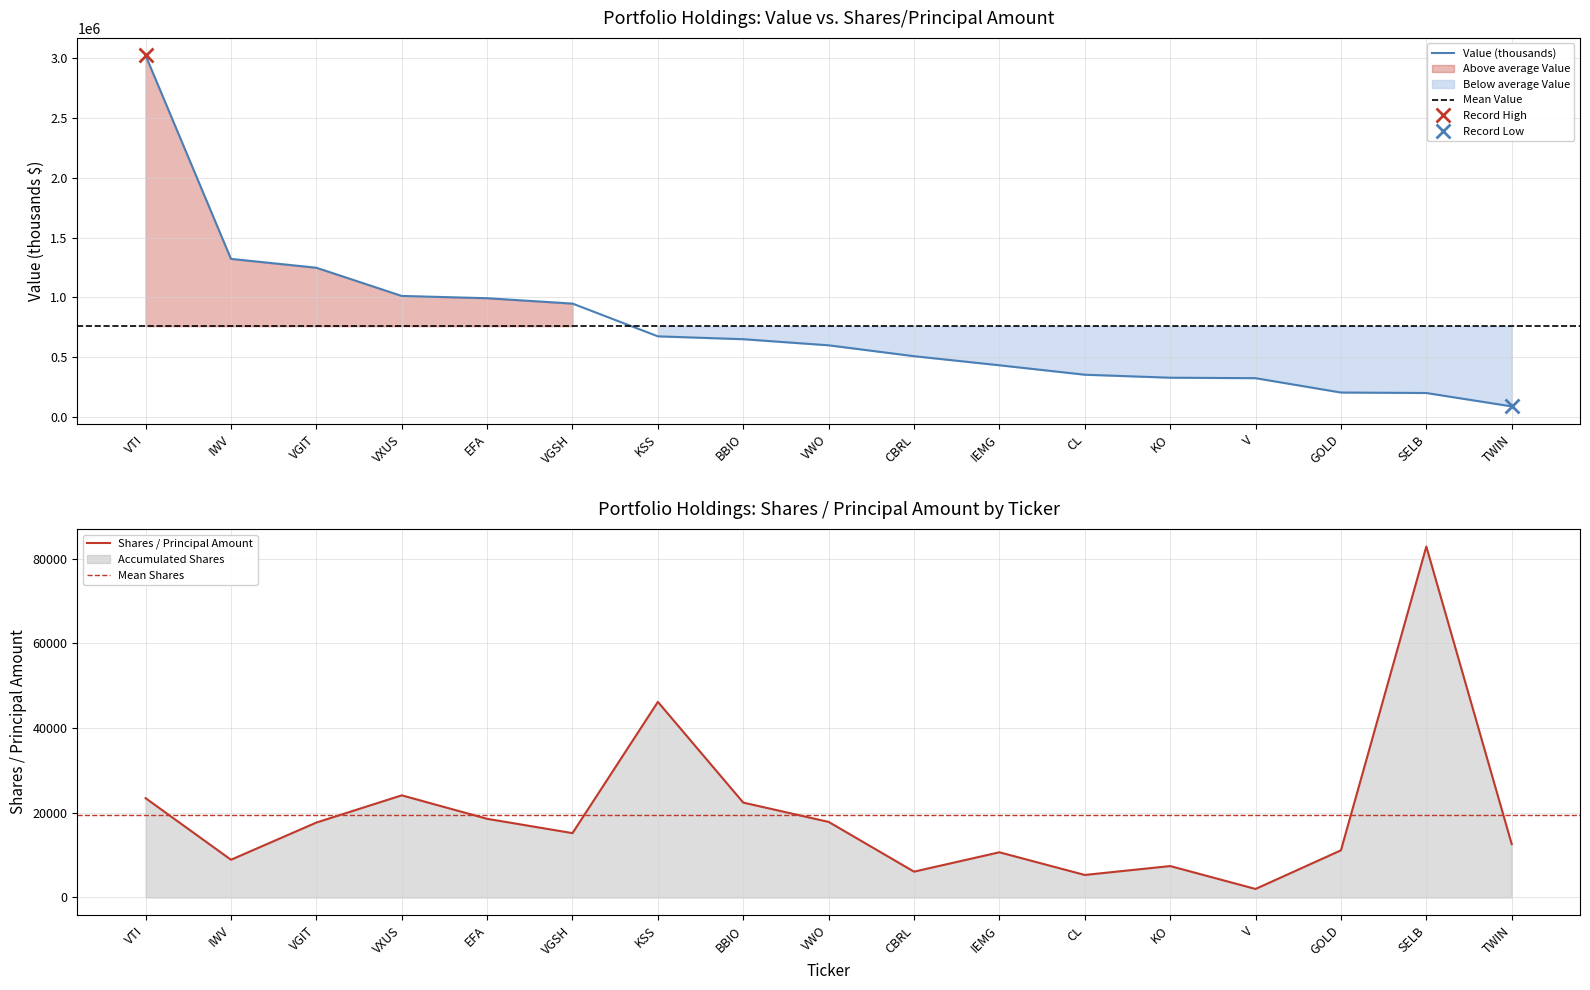

Where is the first local minimum for Shares / Principal Amount?

IWV